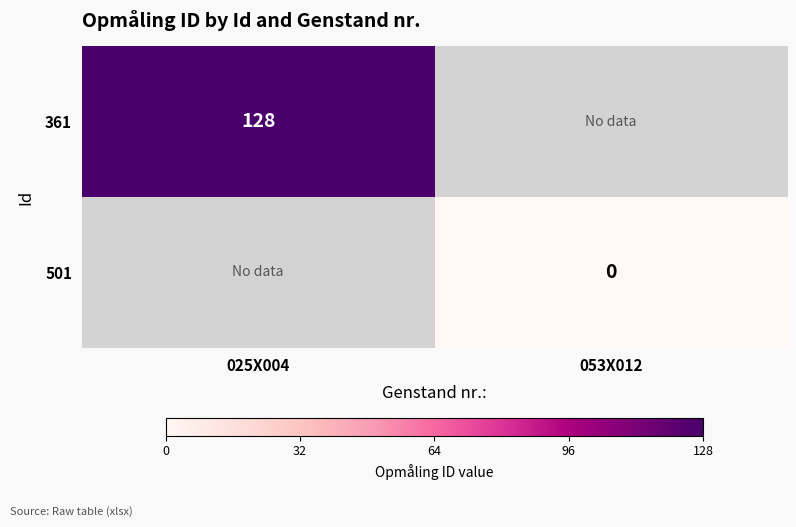

Is it true that 361 equals 128 at 025X004?

True